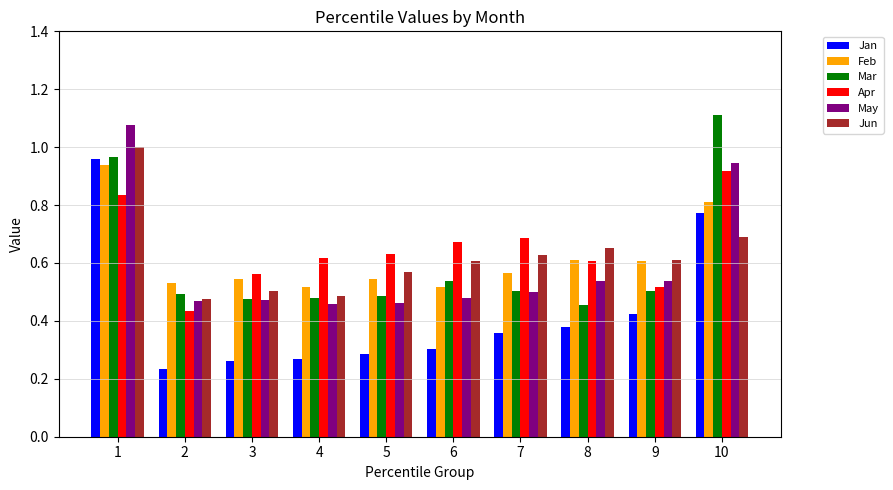

What is the sum of all May values?

5.9